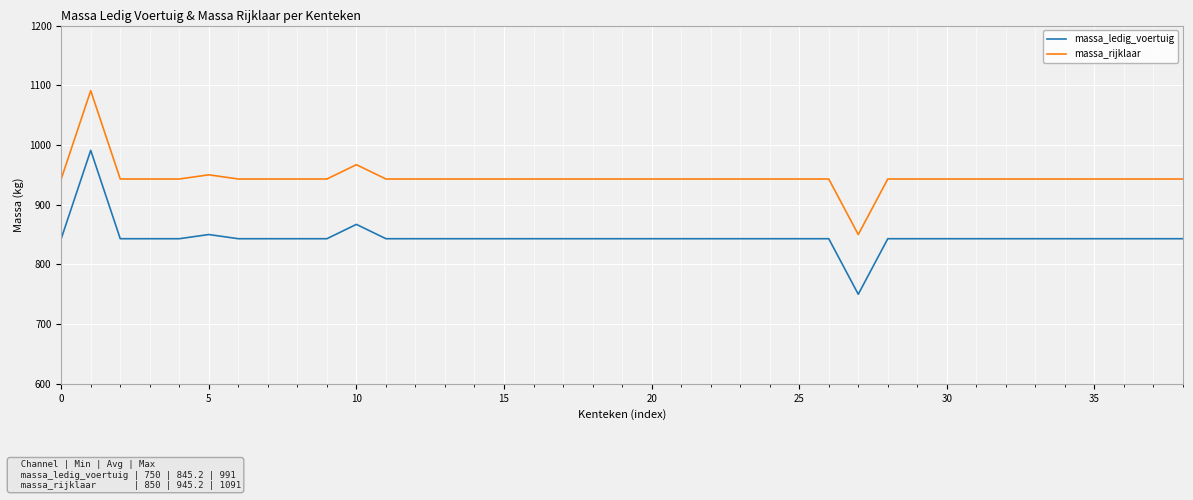

Rank the series by their maximum value, from lowest to highest.

massa_ledig_voertuig, massa_rijklaar